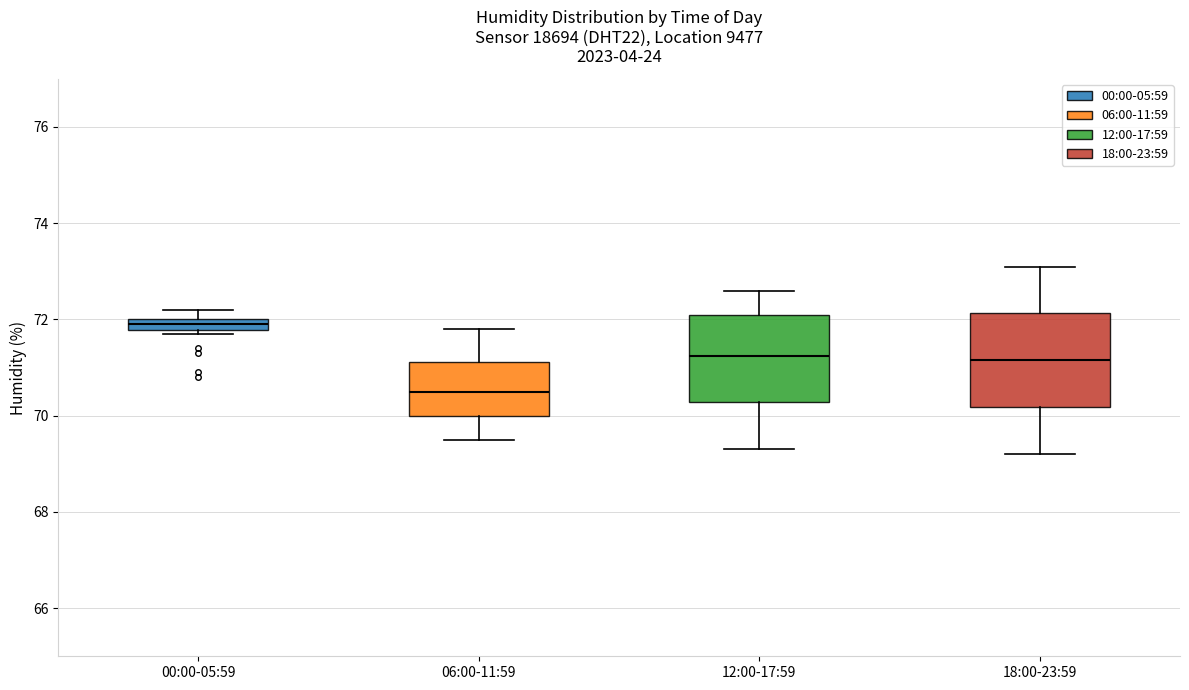

Which box has the lowest median line?

06:00-11:59